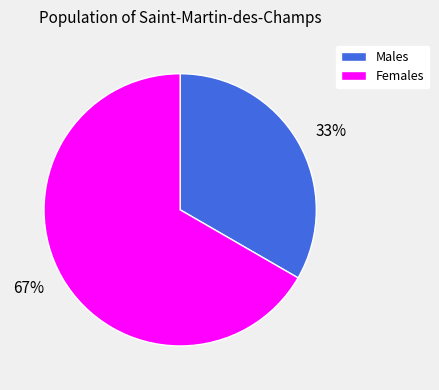

Which slice is the smallest?

Males